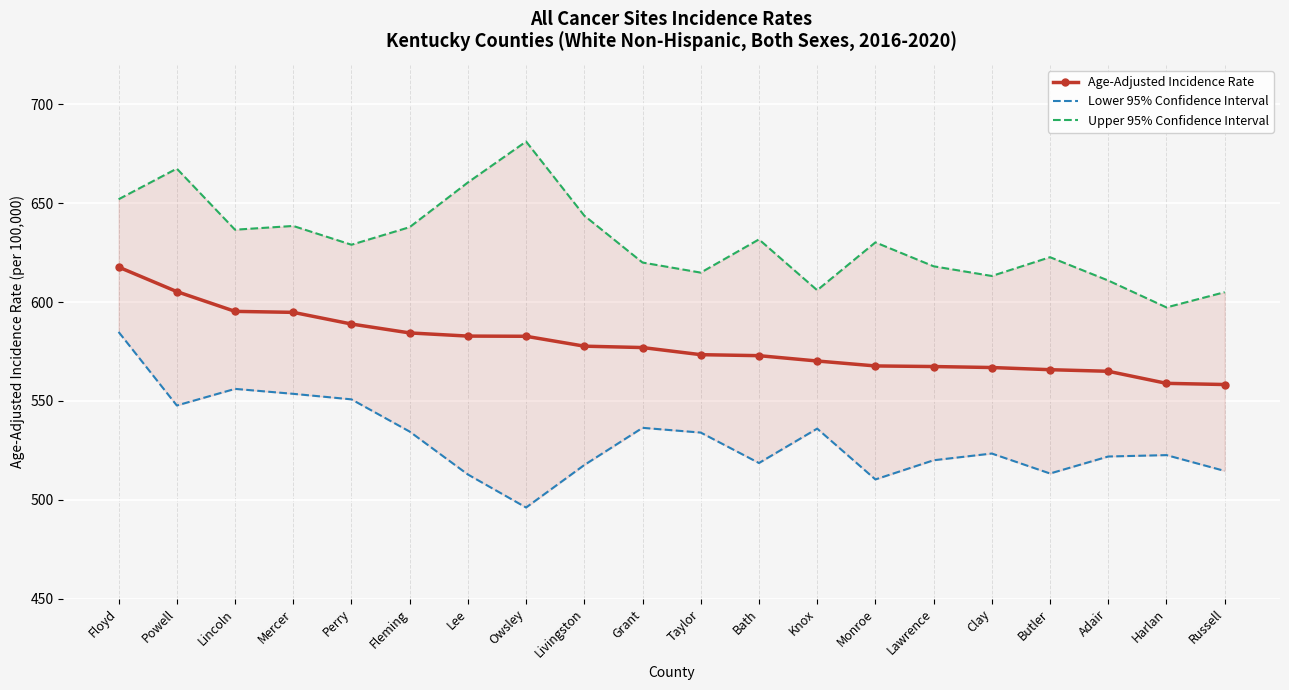

How many values in the Age-Adjusted Incidence Rate series exceed 577?

9